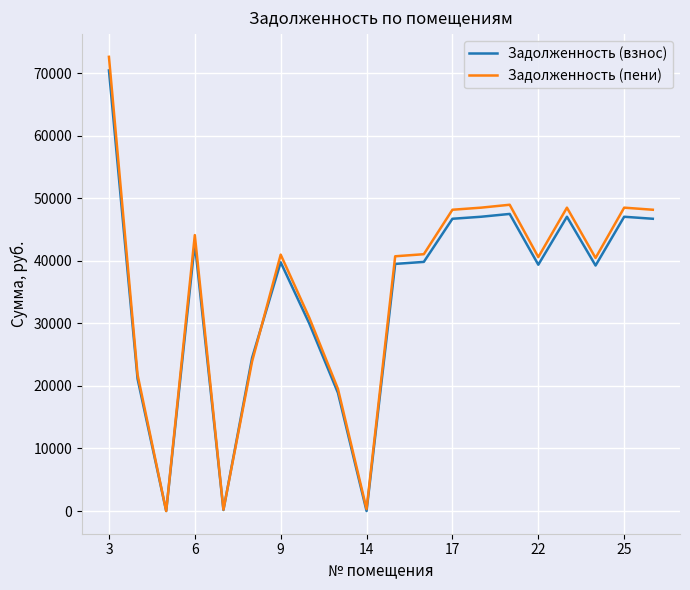

What is the highest value of the Задолженность (взнос) series?

70472.3